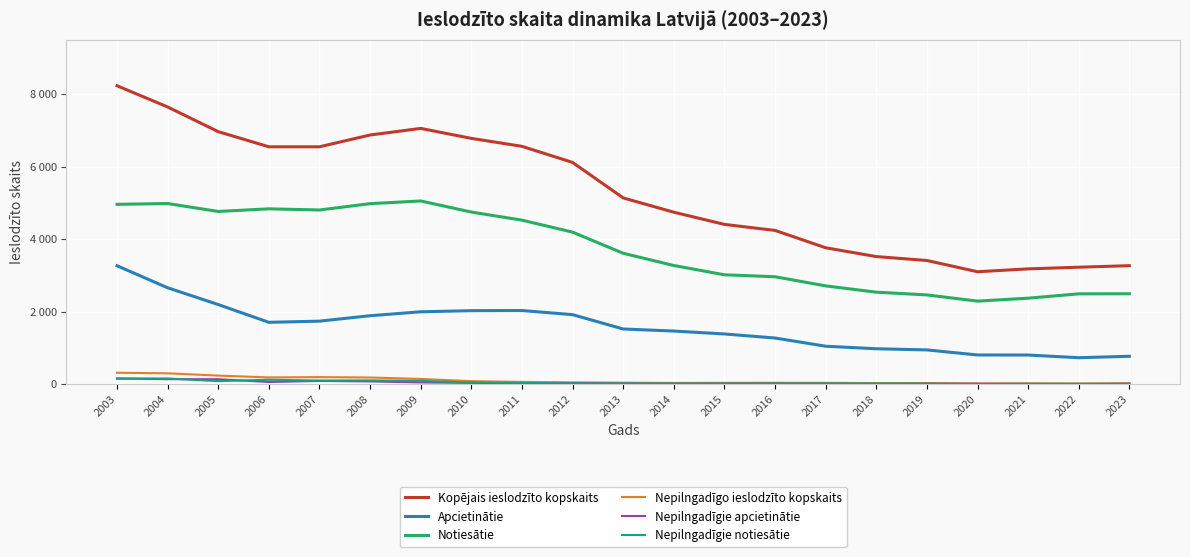

What are all the series names shown in the legend?

Kopējais ieslodzīto kopskaits, Apcietinātie, Notiesātie, Nepilngadīgo ieslodzīto kopskaits, Nepilngadīgie apcietinātie, Nepilngadīgie notiesātie